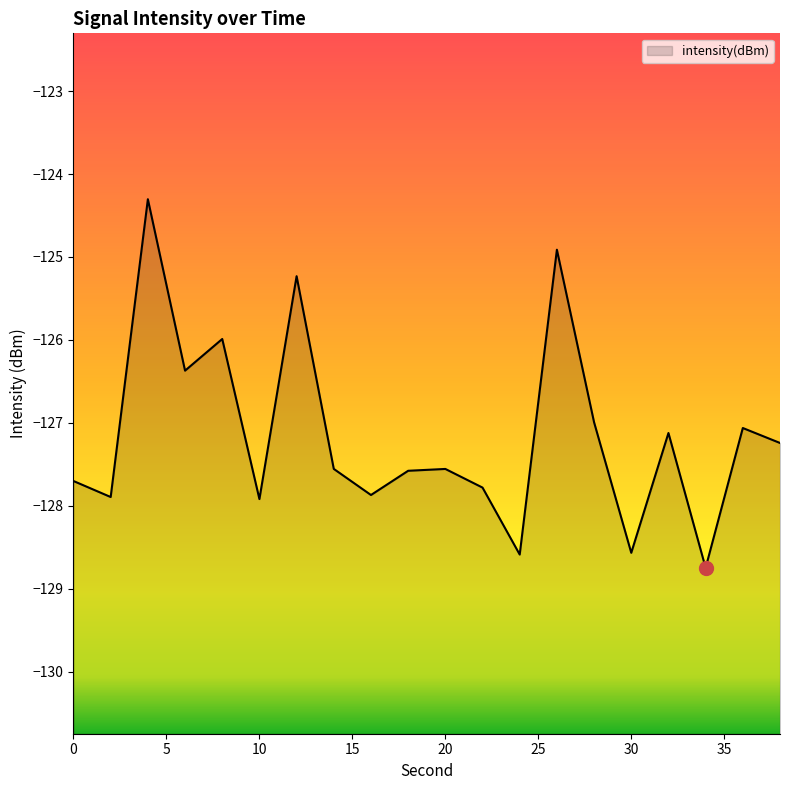

What is the difference between the second highest and second lowest values?

3.7